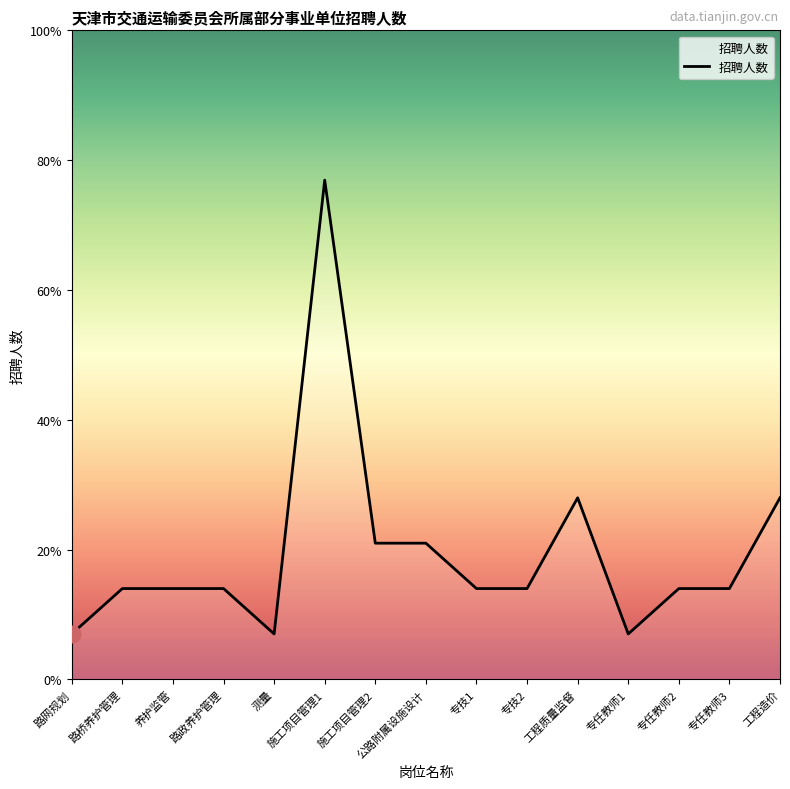

Reading left to right, transcribe all the data shown in this chart.

路网规划=1	路桥养护管理=2	养护监管=2	路政养护管理=2	测量=1	施工项目管理1=11	施工项目管理2=3	公路附属设施设计=3	专技1=2	专技2=2	工程质量监督=4	专任教师1=1	专任教师2=2	专任教师3=2	工程造价=4